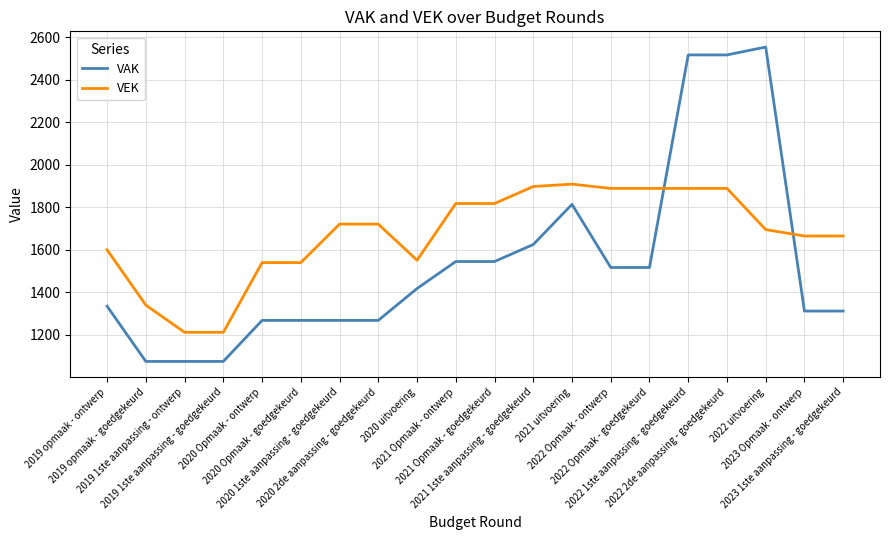

What is the difference between the highest and lowest values at 2020 Opmaak - goedgekeurd?

272